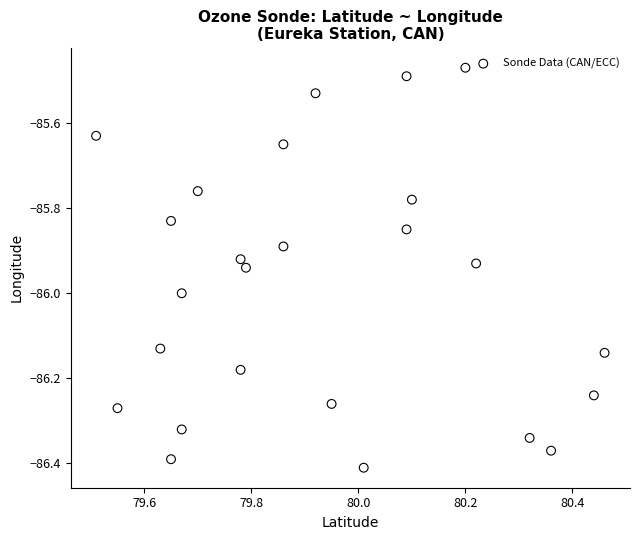

What is the range of X values (max minus min)?

0.9